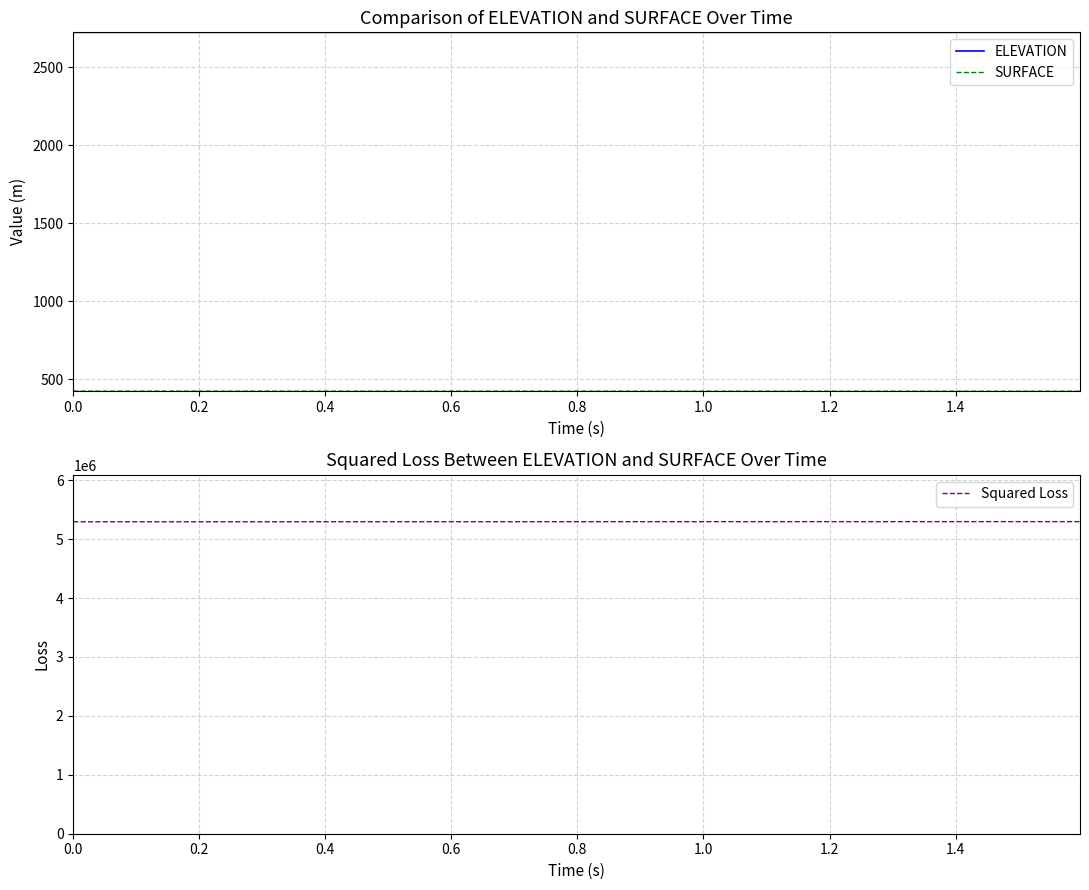

At how many categories does at least one series exceed 3116195?

40